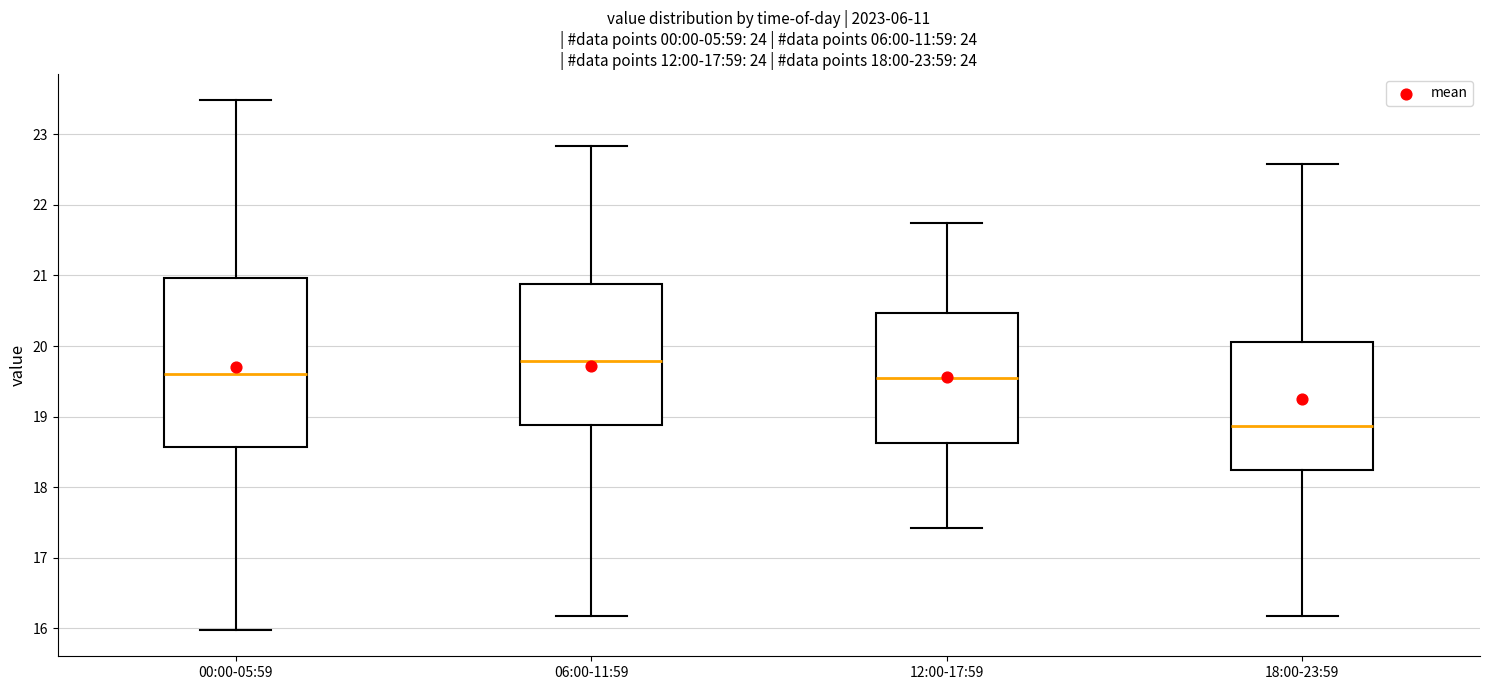

Comparing the boxes themselves (not the whiskers), which one is the tallest?

00:00-05:59